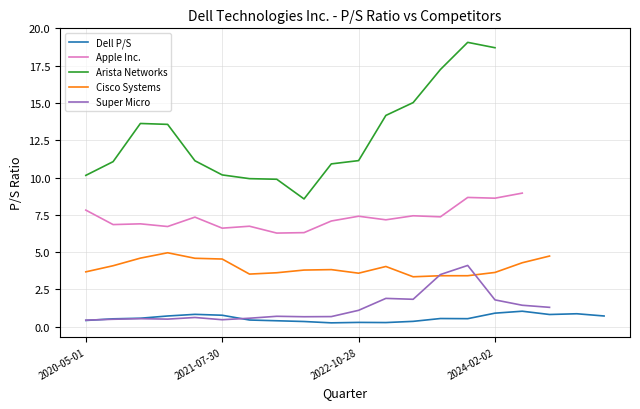

What is the difference between the maximum and minimum values in the Arista Networks series?

10.5